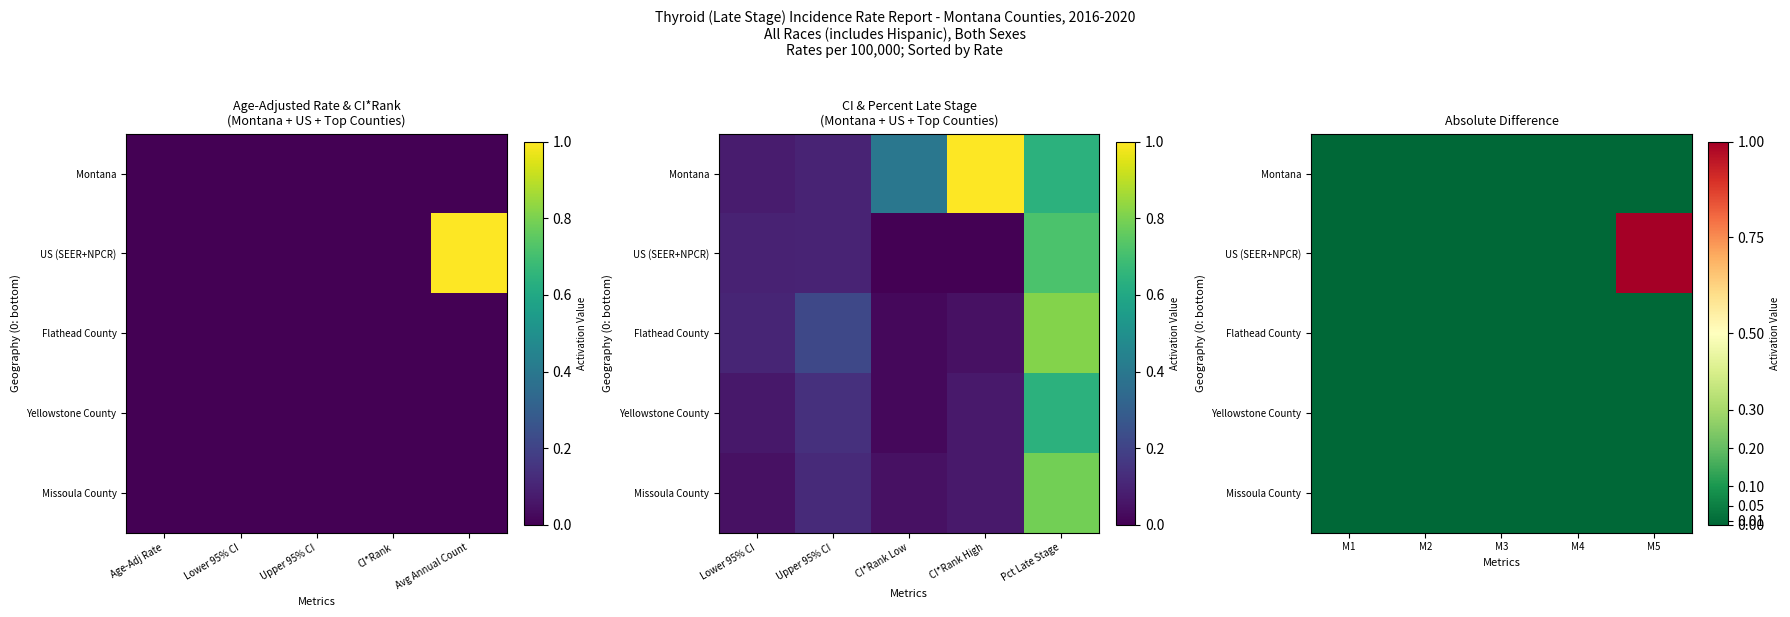

The US (SEER+NPCR) series shows 0.0 at M1. True or false?

True